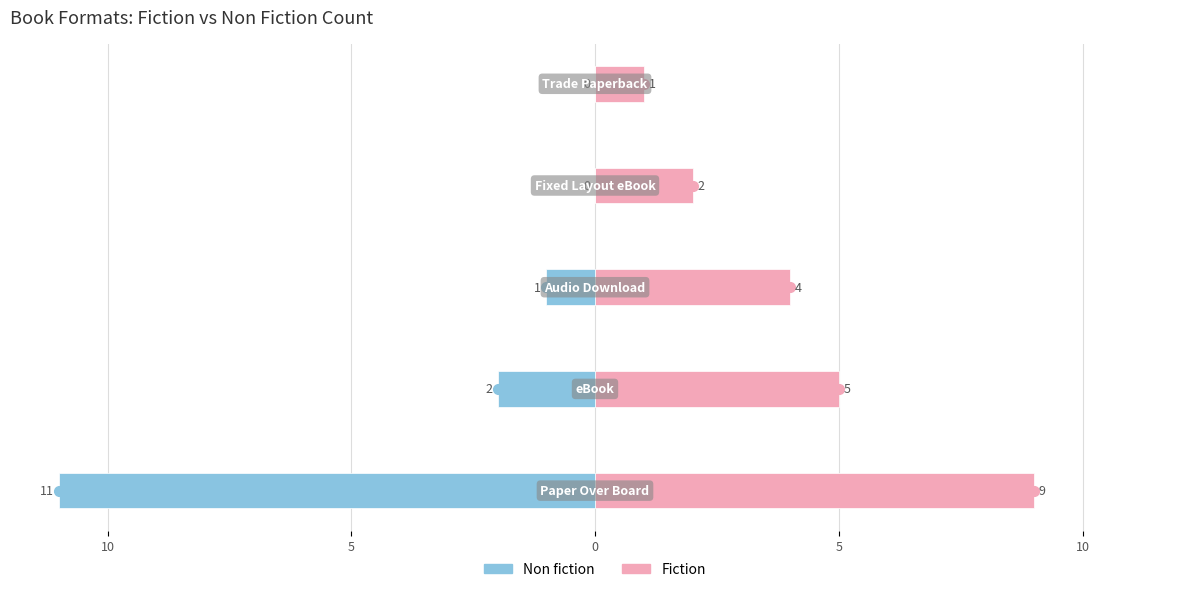

At 10, list the series in order from largest to smallest.

Fiction, Non fiction